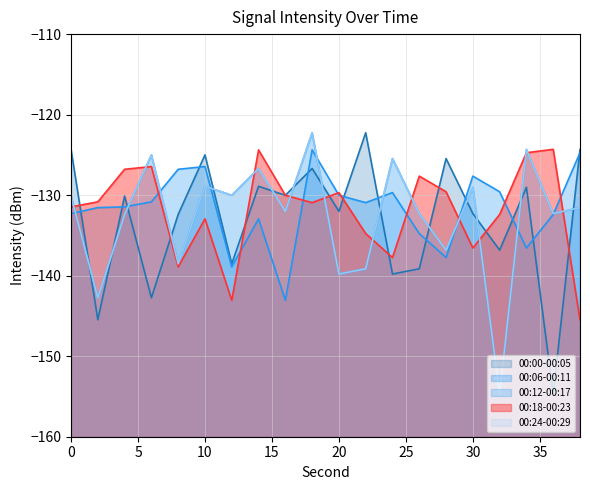

Which series has the largest range (max minus min)?

00:00-00:05 line